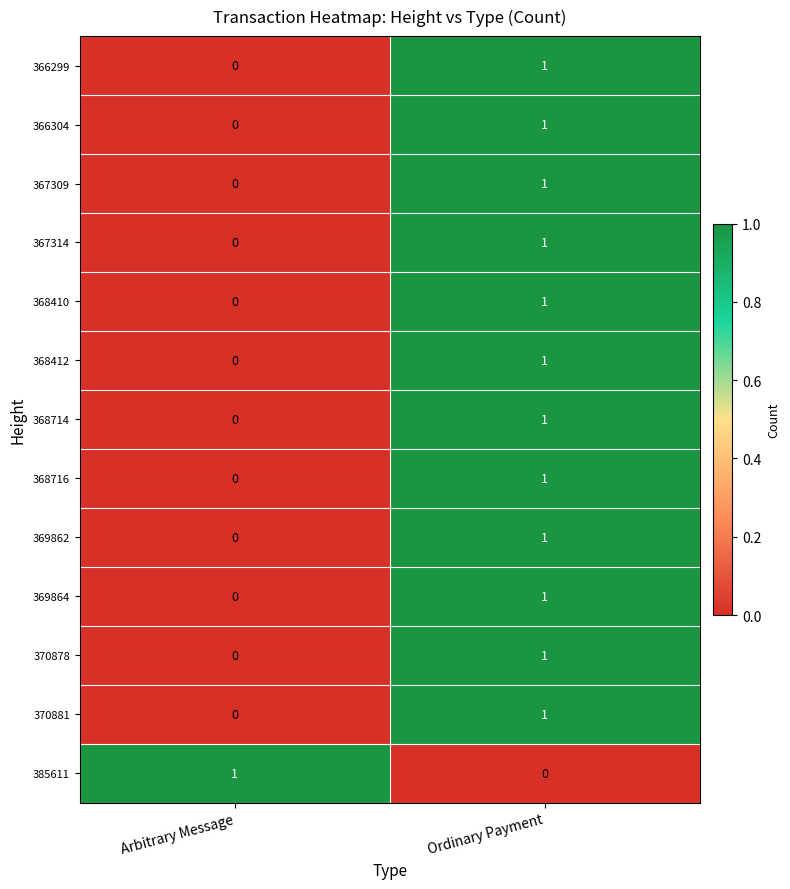

Which category has the highest value in the 368716 series?

Ordinary Payment